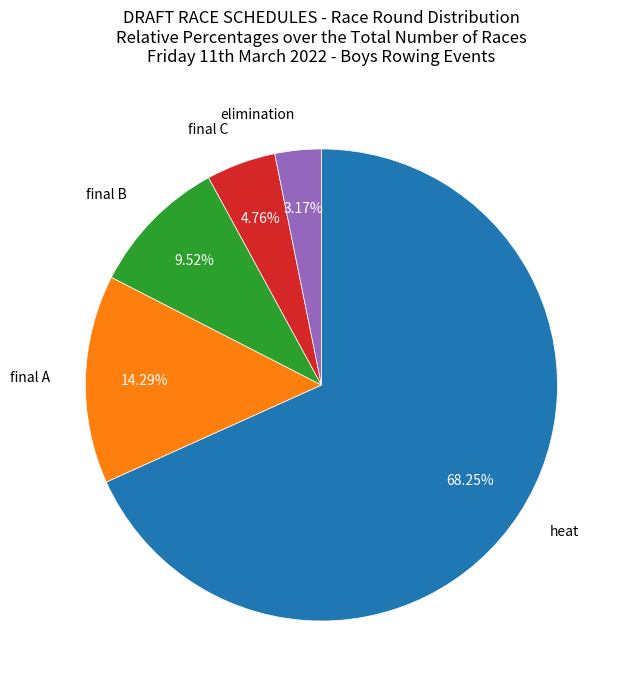

How many segments does this pie chart have?

5